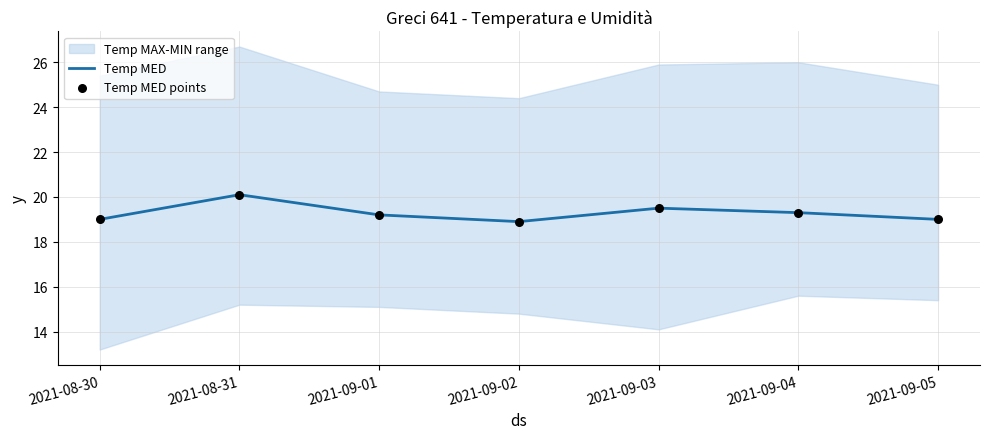

What is the lowest value of the Temp MED series?

18.9